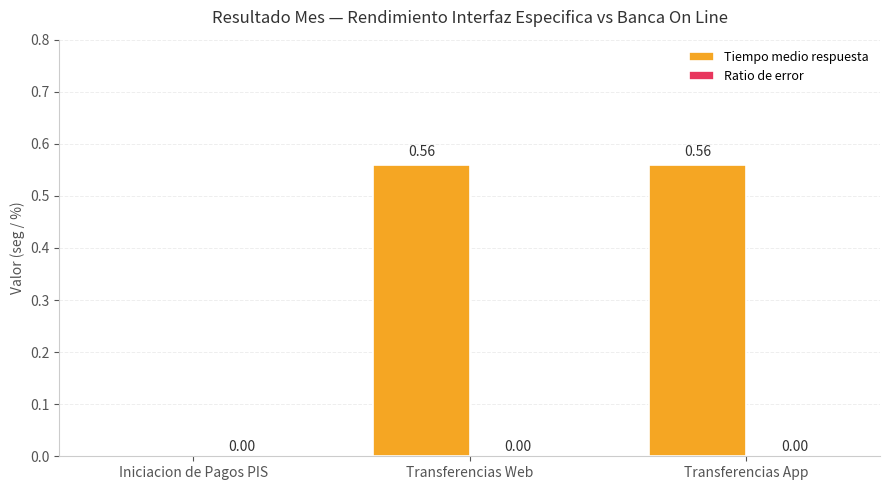

What is the sum of all values?

1.1